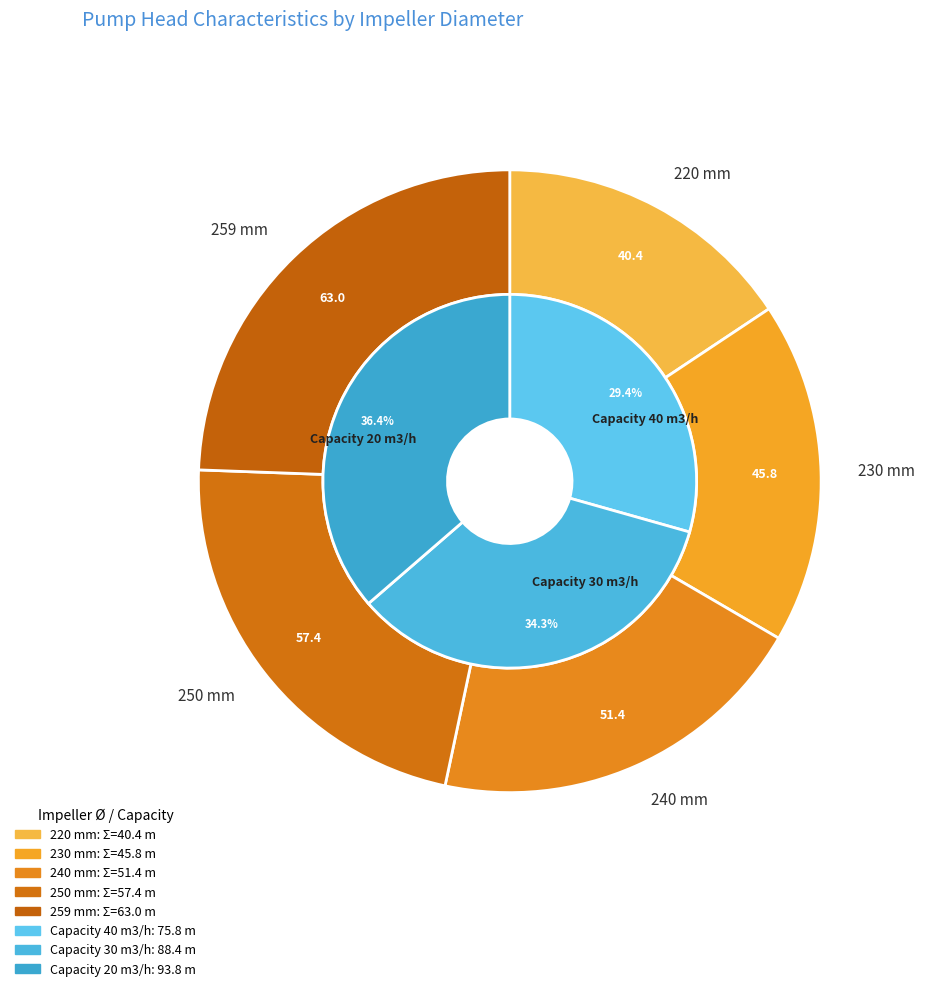

How many segments does this pie chart have?

3